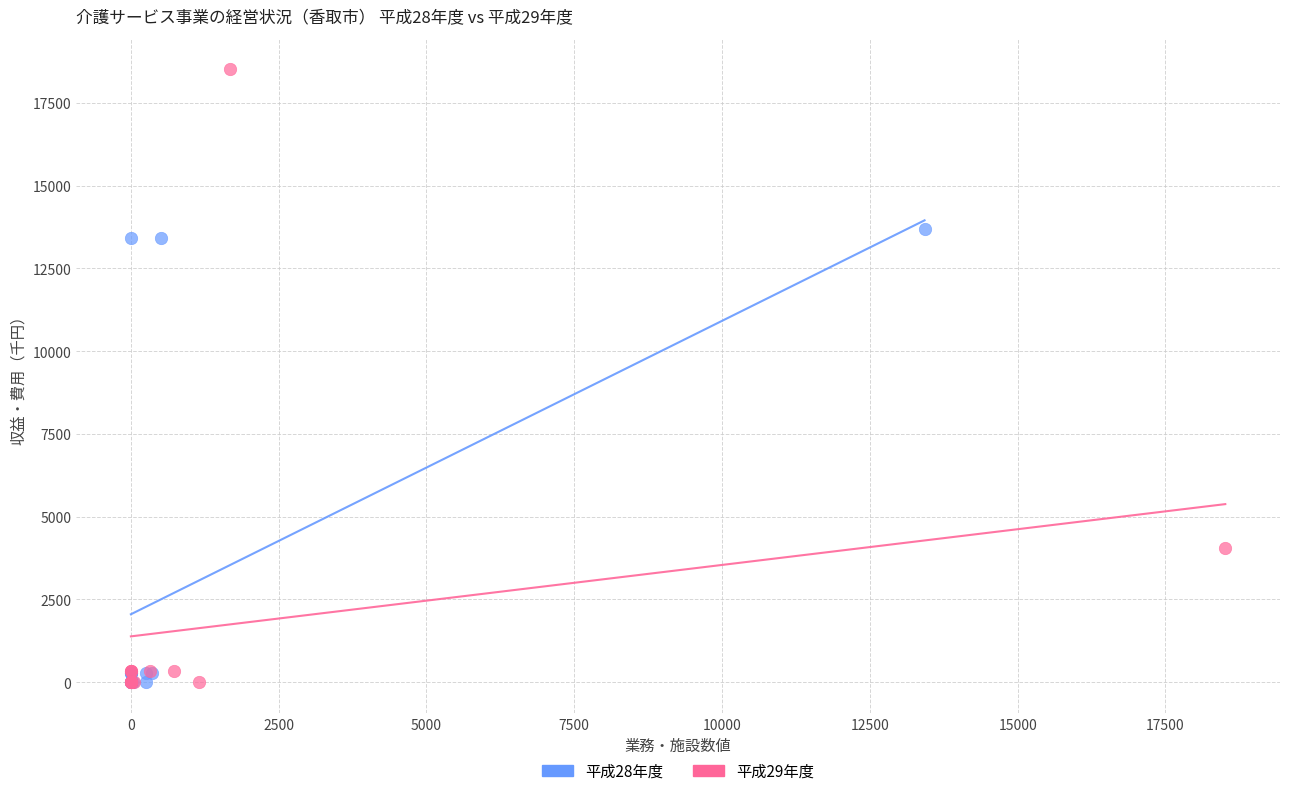

Which series reaches the maximum Y coordinate?

平成29年度